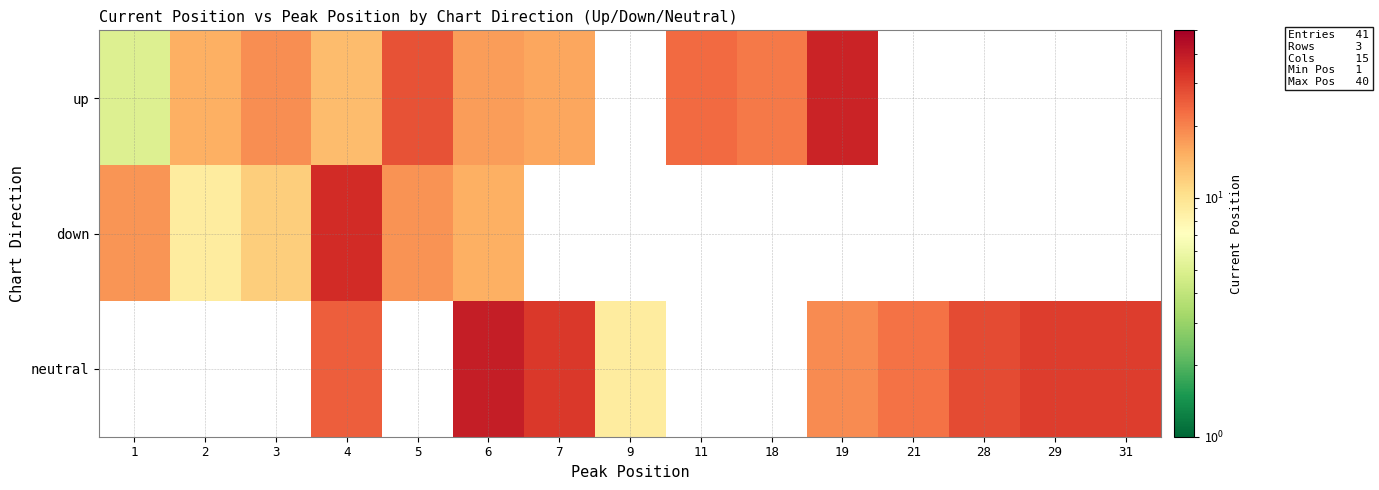

At which label is row_1 closest to 22?

5